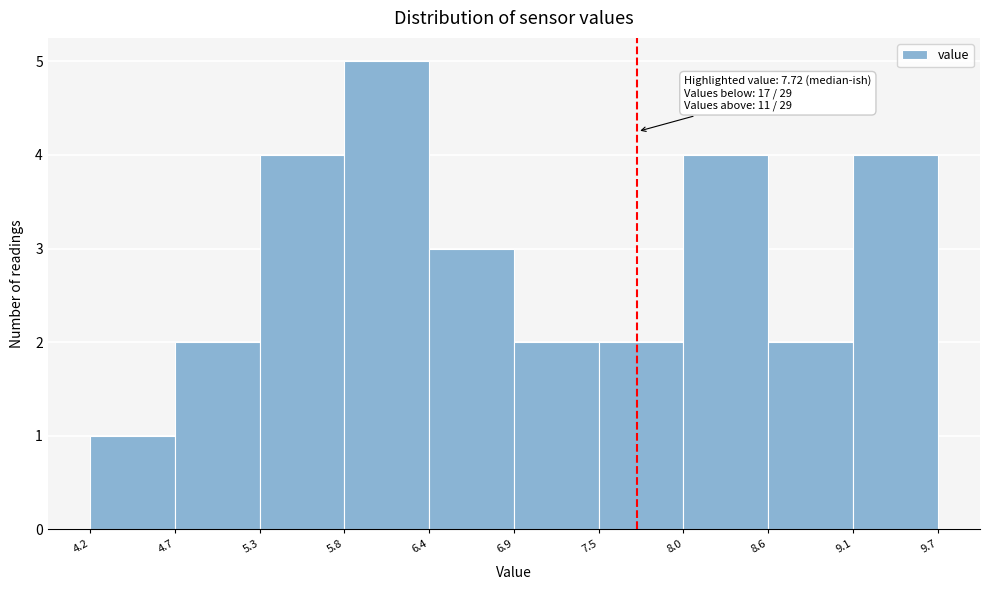

Over which range of the x-axis is the bar tallest?

5.8 to 6.4